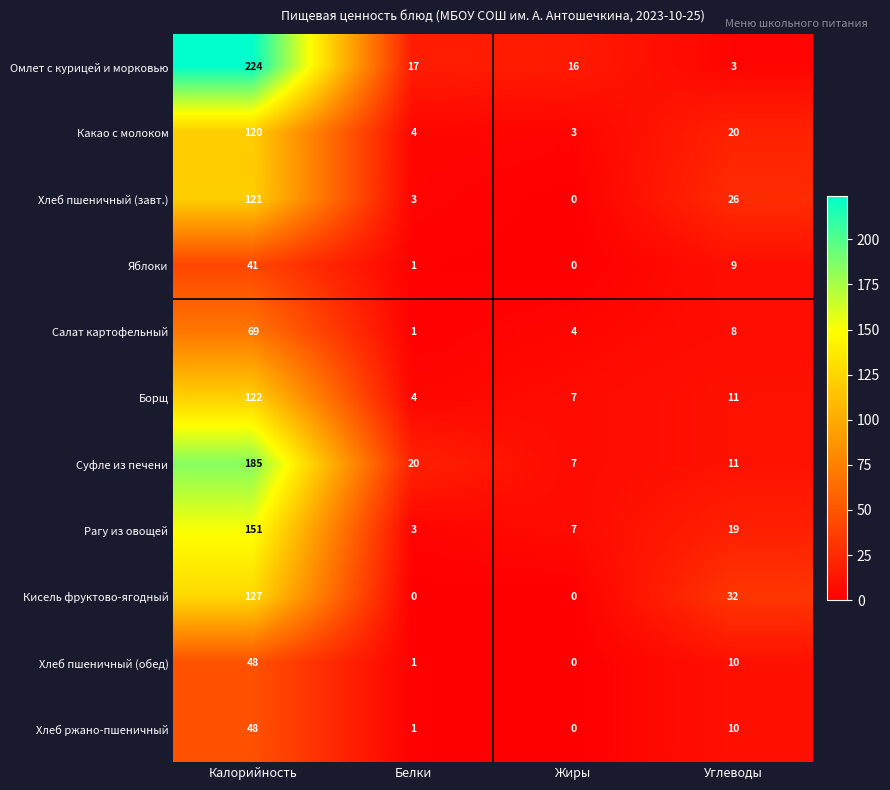

At which category is the sum across all series the highest?

Калорийность